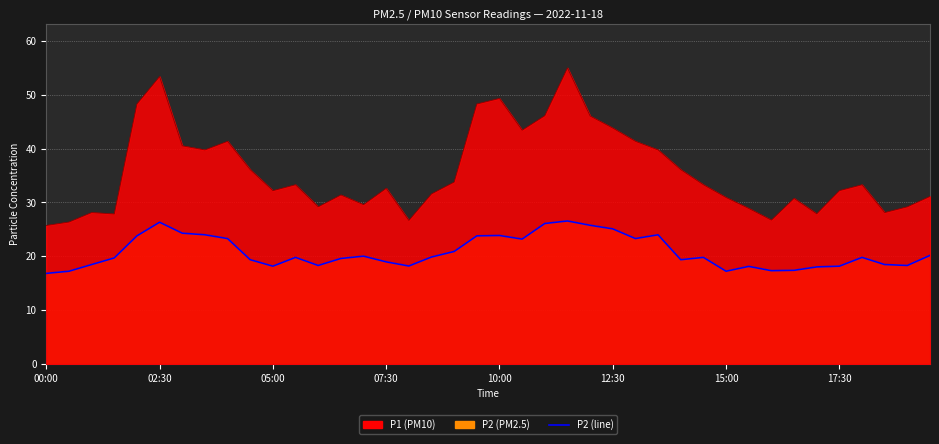

What is the sum of the values at 34 and 9?

37.4